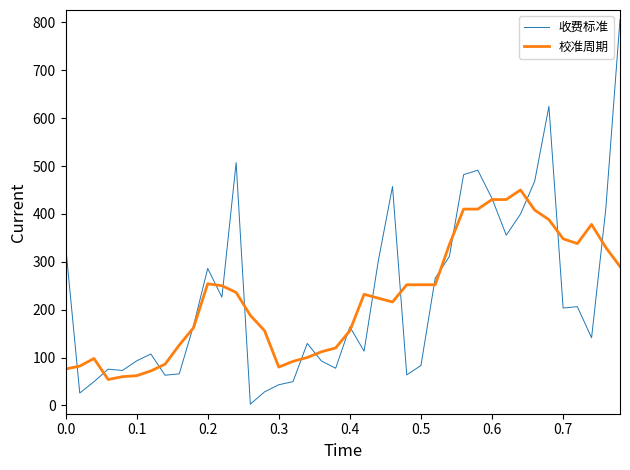

Which series has the largest range (max minus min)?

收费标准